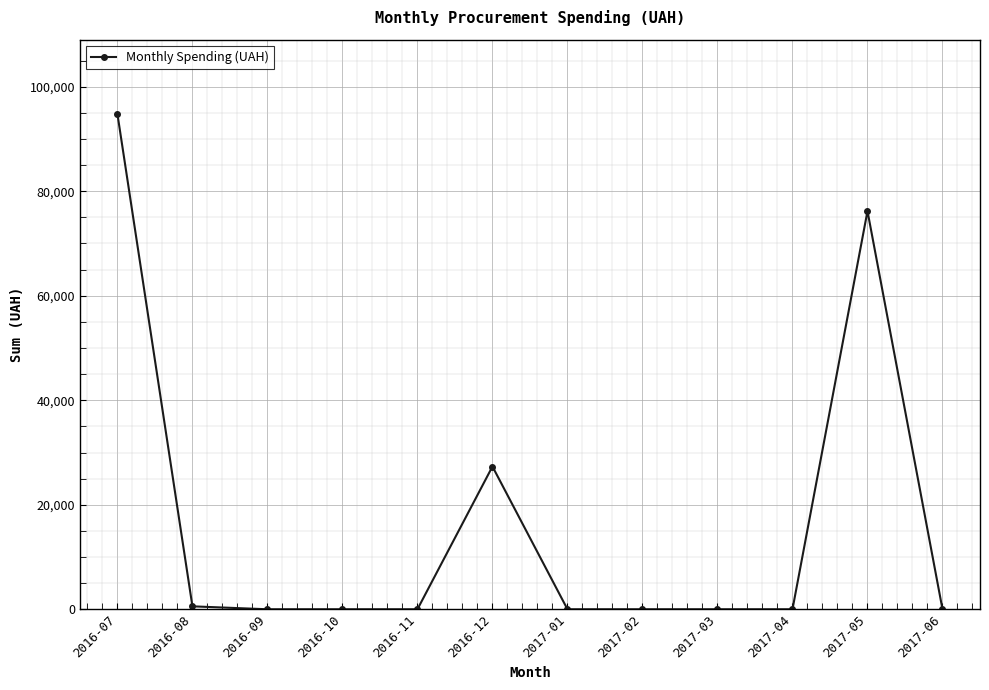

What is the label of the 10th point from the left?

2017-04